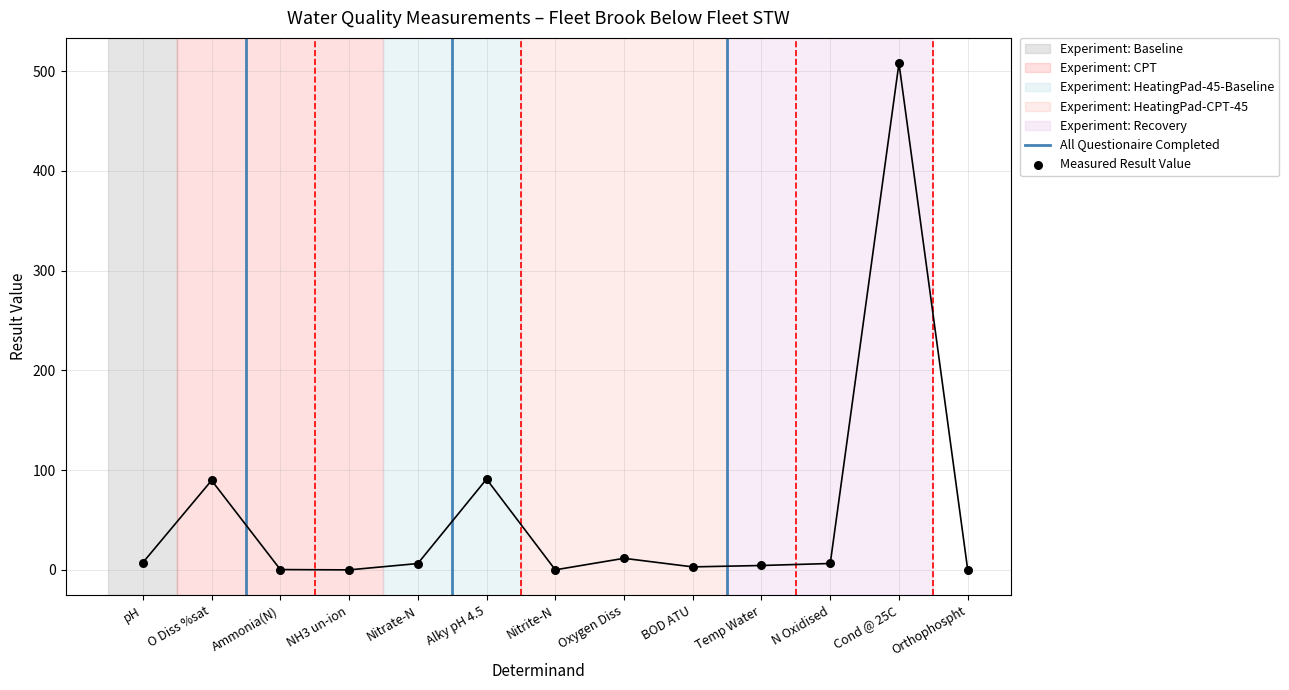

What is the change in value from pH to O Diss %sat?

+82.4